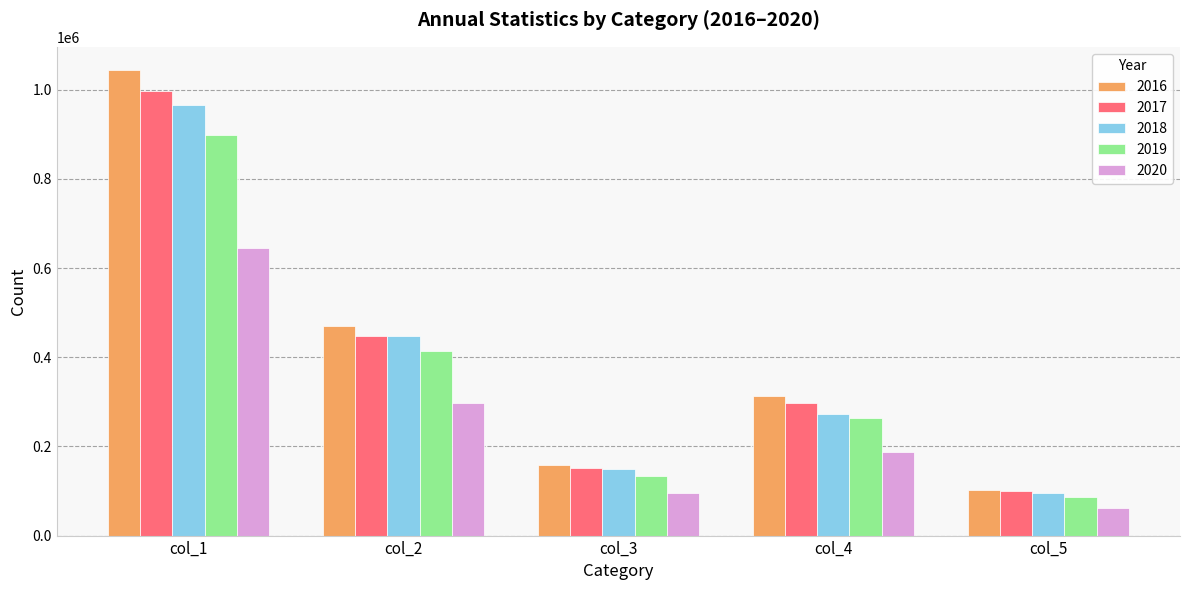

Which category has the highest value in the 2019 series?

col_1